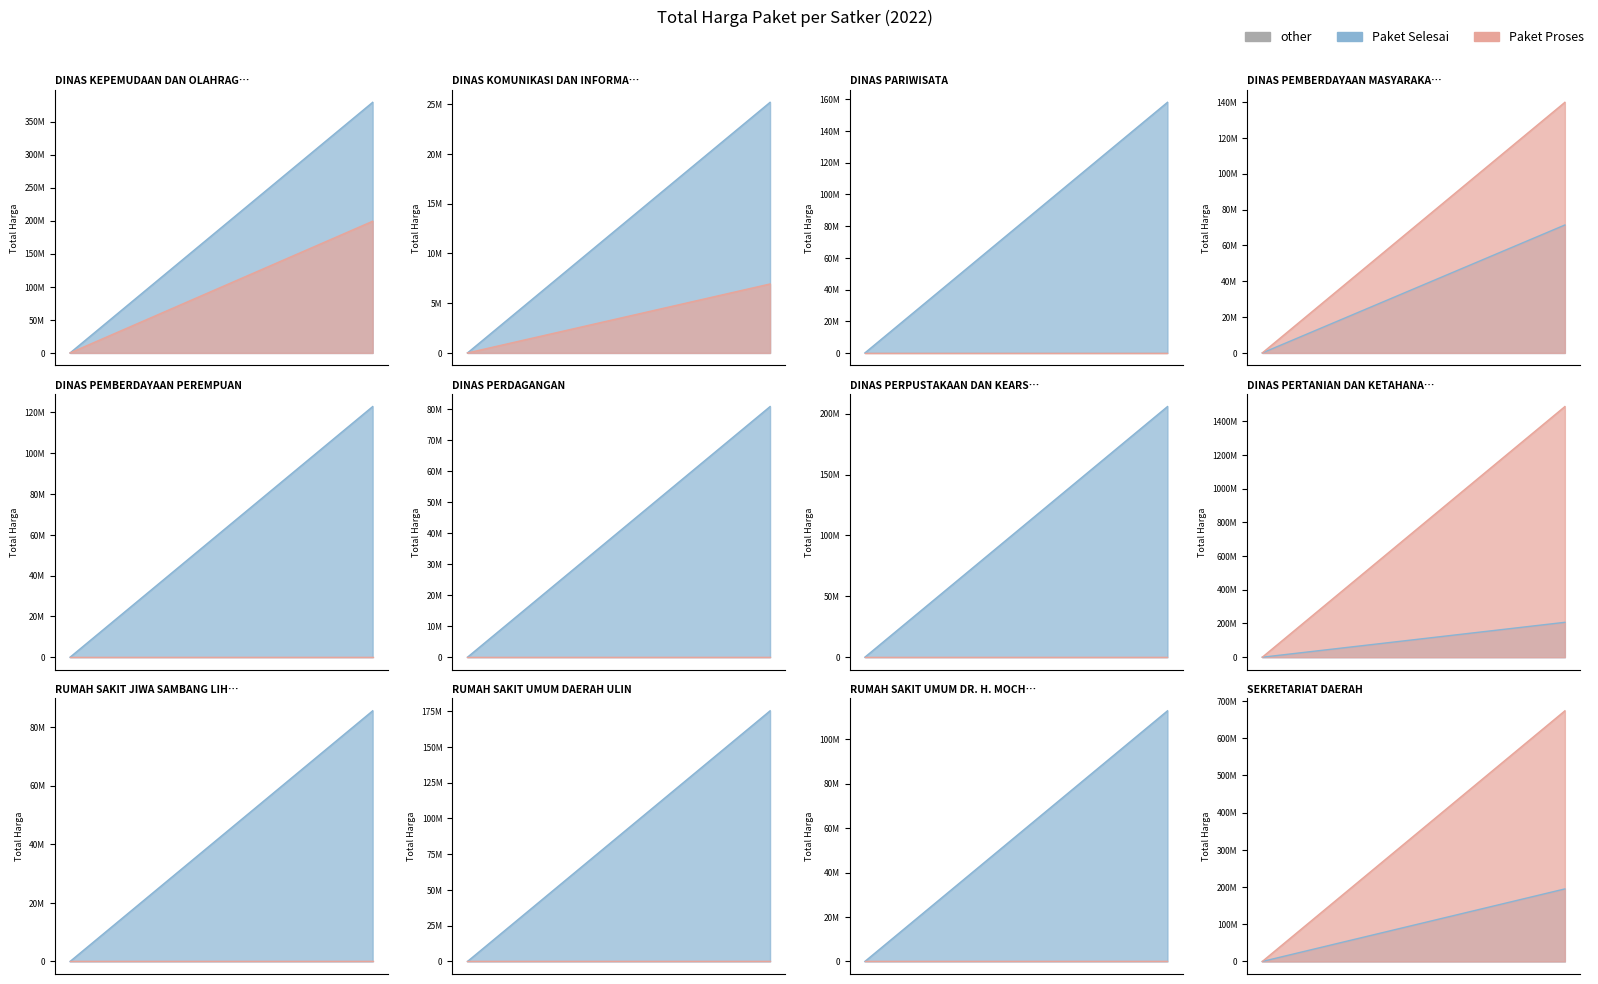

Which series has the widest spread of values?

Paket Proses